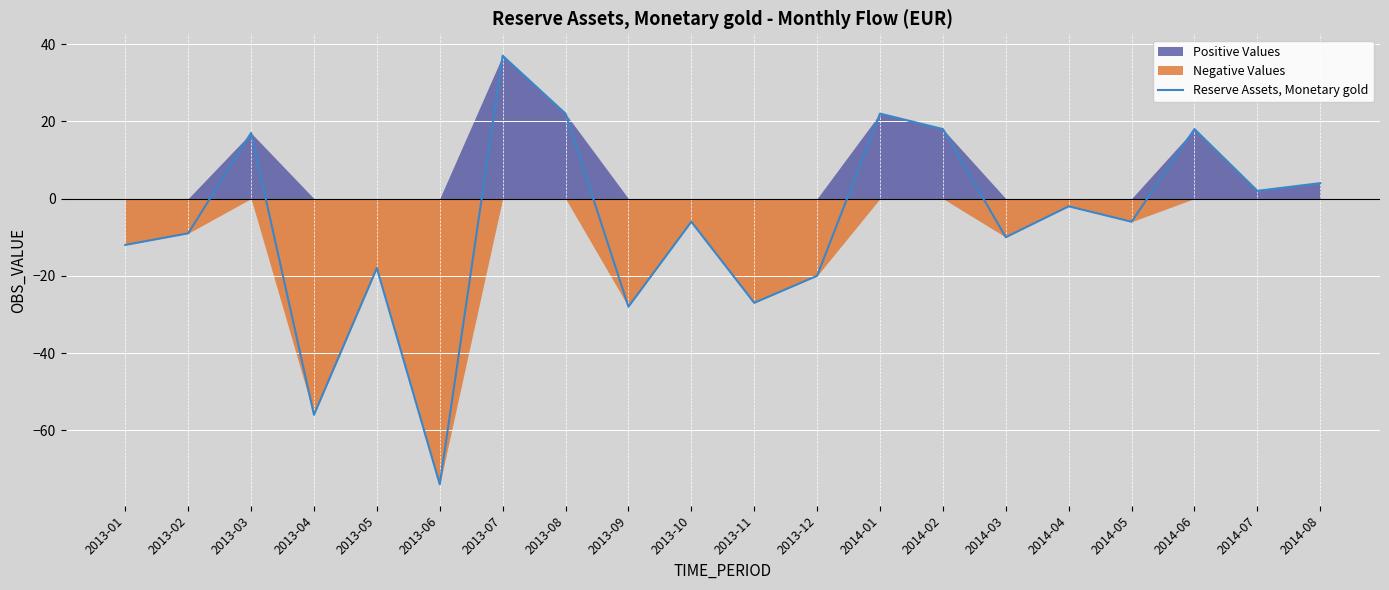

How many data points are above -6?

9